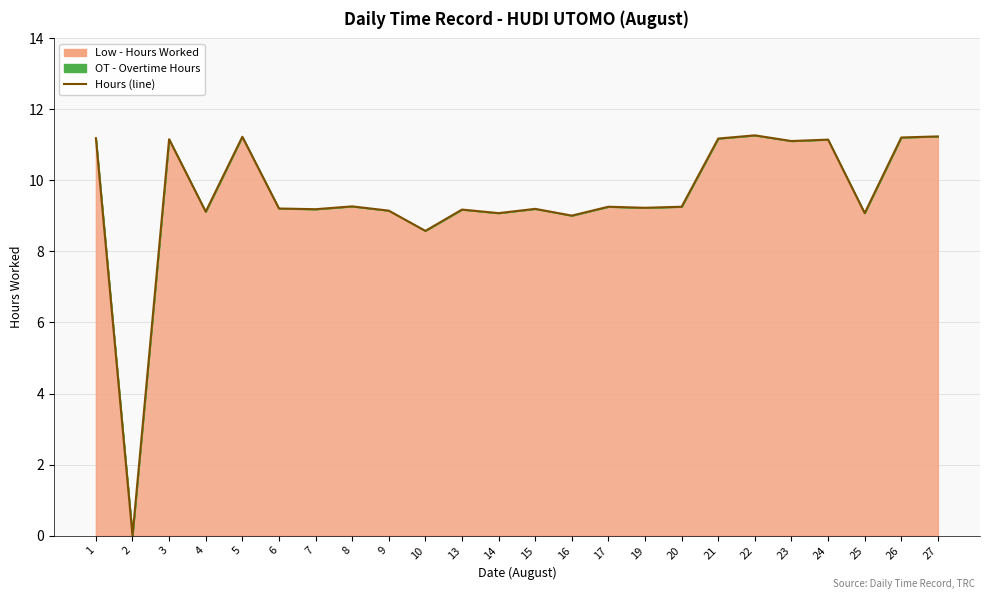

Rank the categories by value from lowest to highest.

2, 10, 16, 14, 25, 4, 9, 13, 7, 15, 6, 19, 17, 20, 8, 23, 24, 3, 21, 1, 26, 5, 27, 22